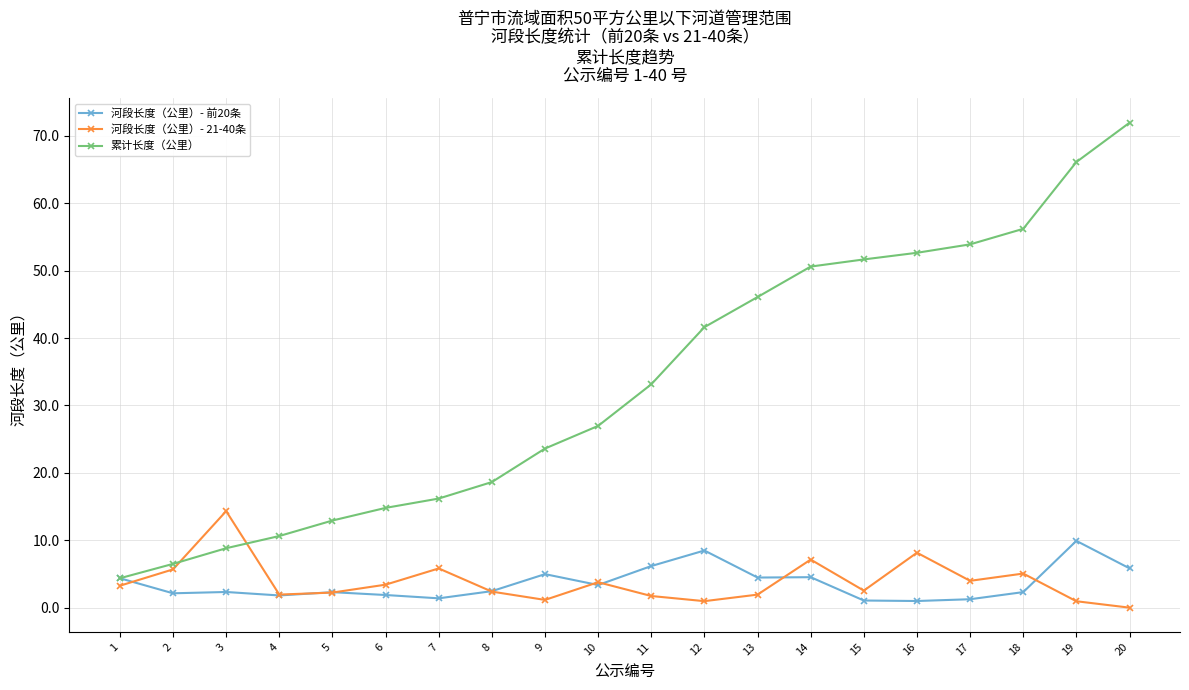

At which category does the chart reach its peak across all series?

20